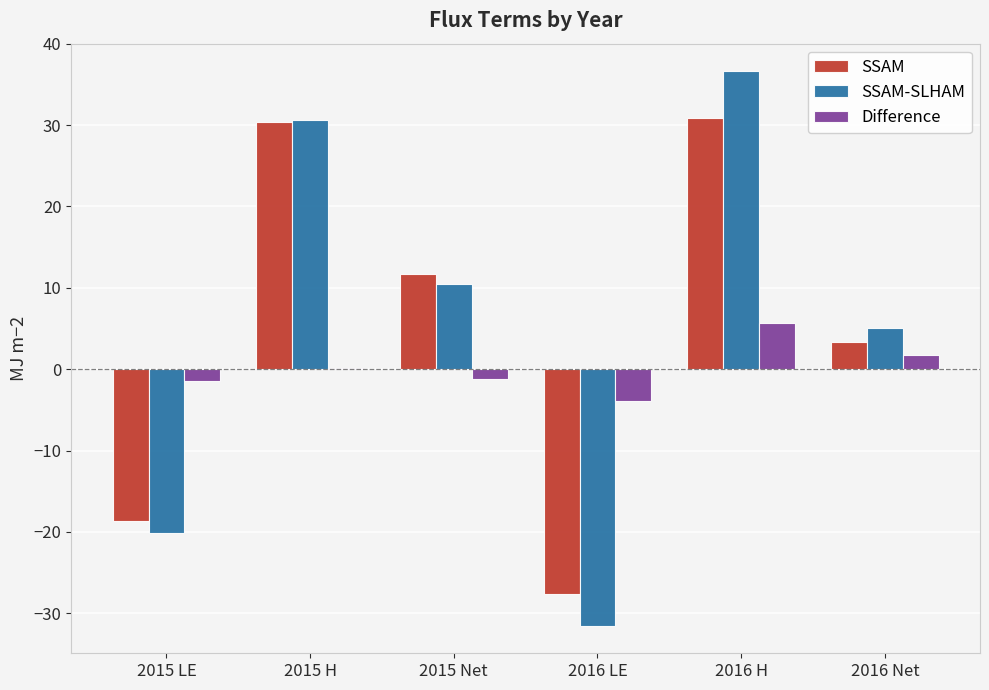

How many groups of bars are there?

6